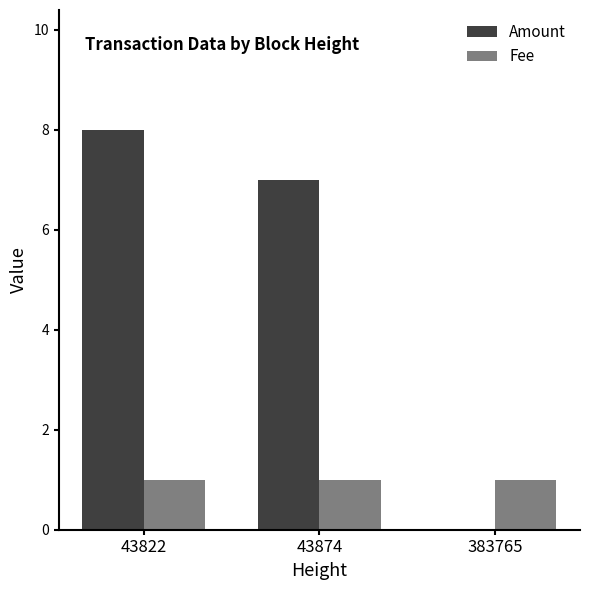

How many groups of bars are there?

3